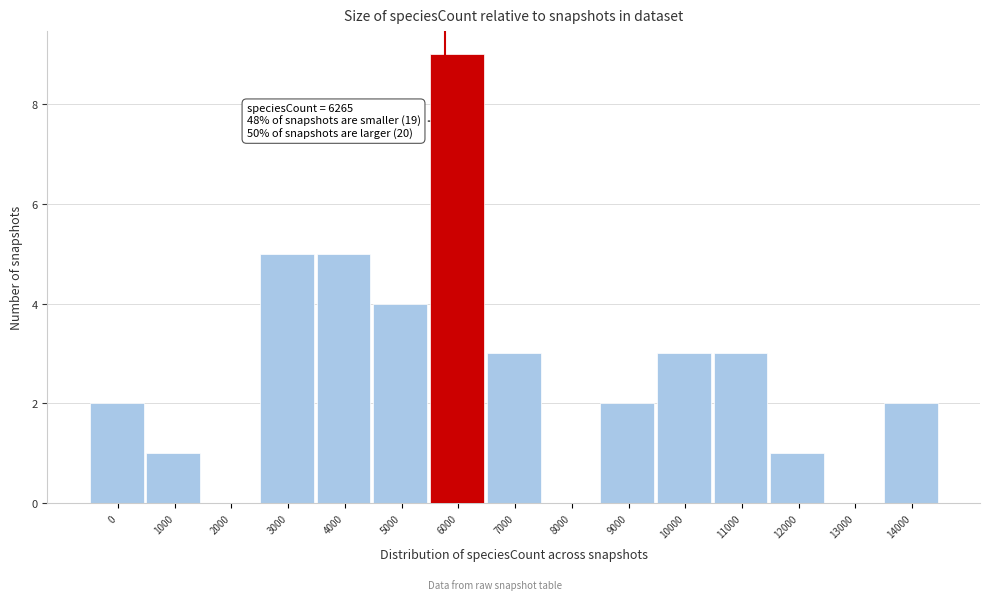

Reading left to right, transcribe all the data shown in this chart.

0=2	1000=1	2000=0	3000=5	4000=5	5000=4	6000=9	7000=3	8000=0	9000=2	10000=3	11000=3	12000=1	13000=0	14000=2